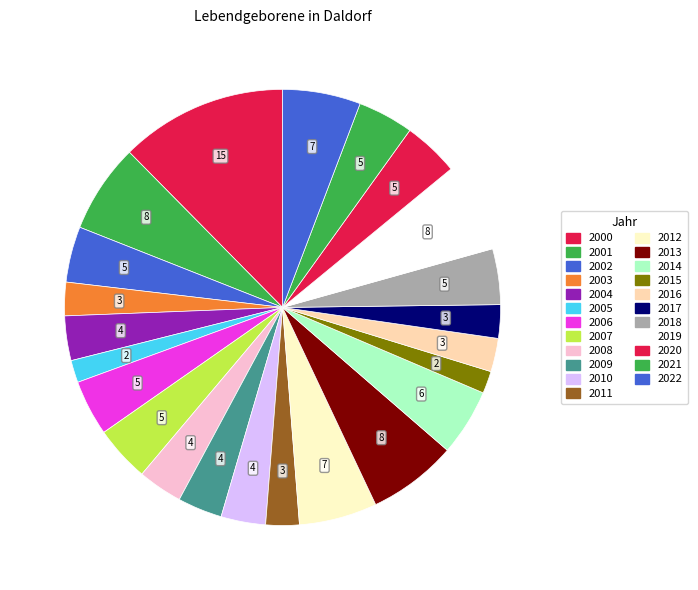

How much of the chart is everything except 2010?

96.7%